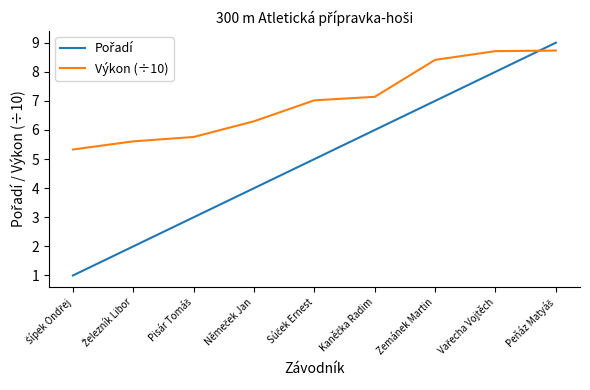

What is the difference between the maximum and minimum values in the Výkon (÷10) series?

3.4